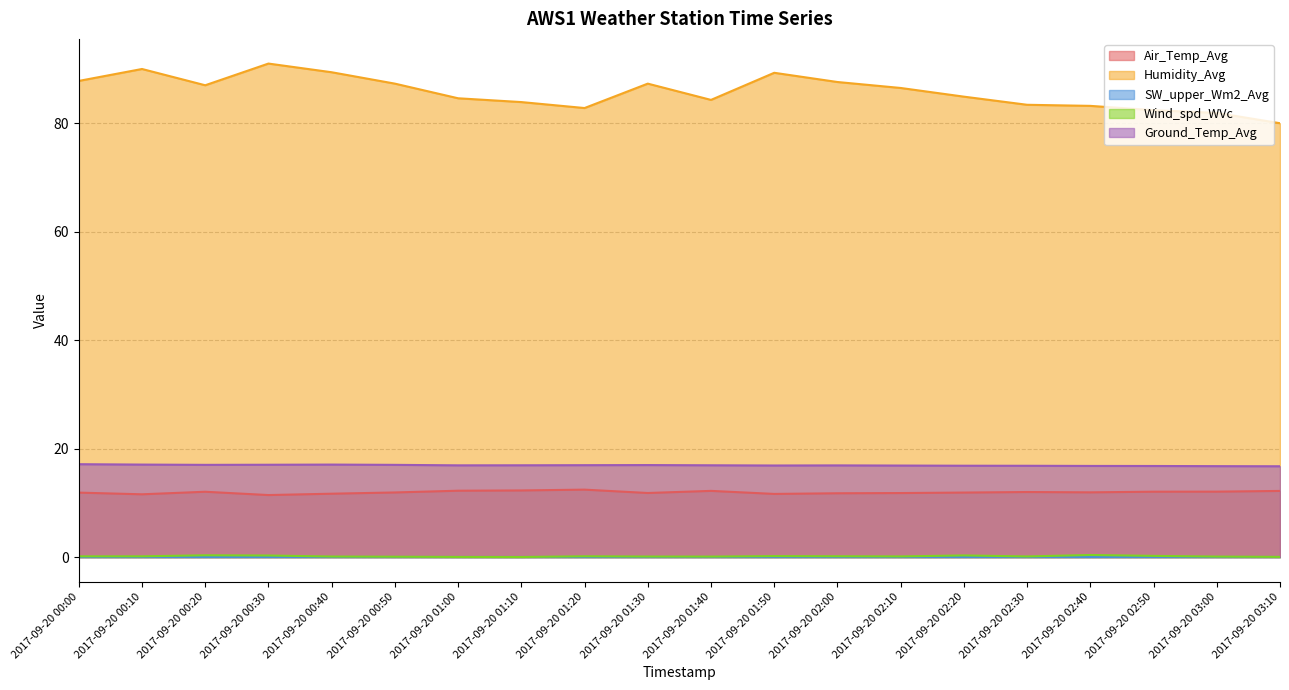

What is the average value of the Air_Temp_Avg series?

11.9